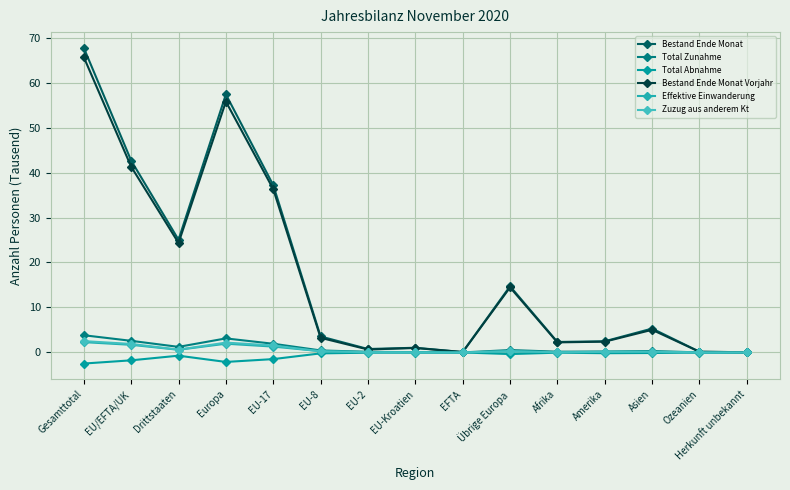

At which label does Bestand Ende Monat reach its peak?

Gesamttotal